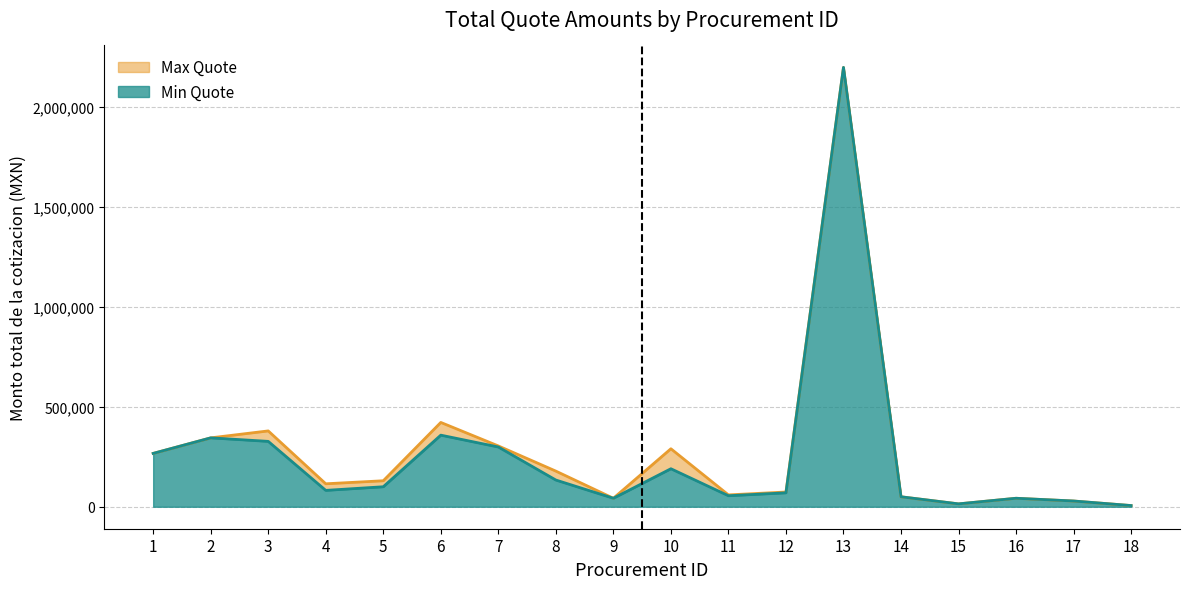

Between 11 and 13, which series saw the biggest shift?

Min Quote